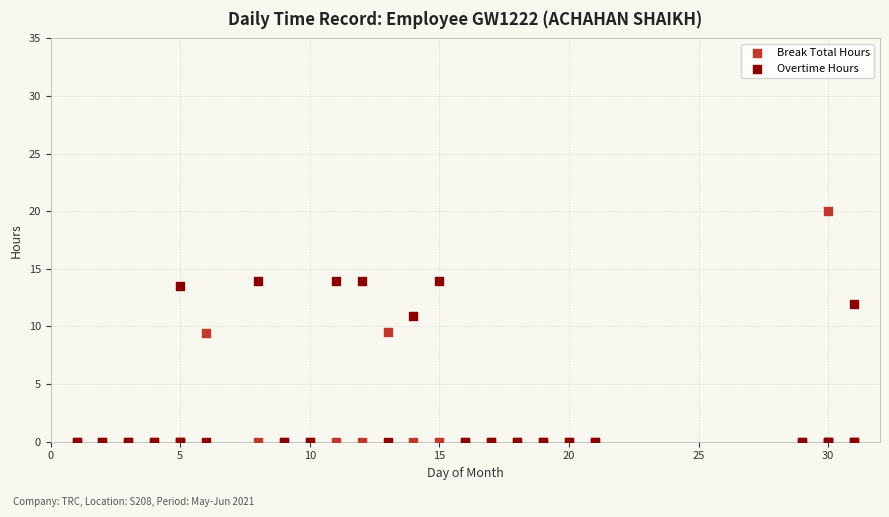

What are all the series names shown in the legend?

Break Total Hours, Overtime Hours